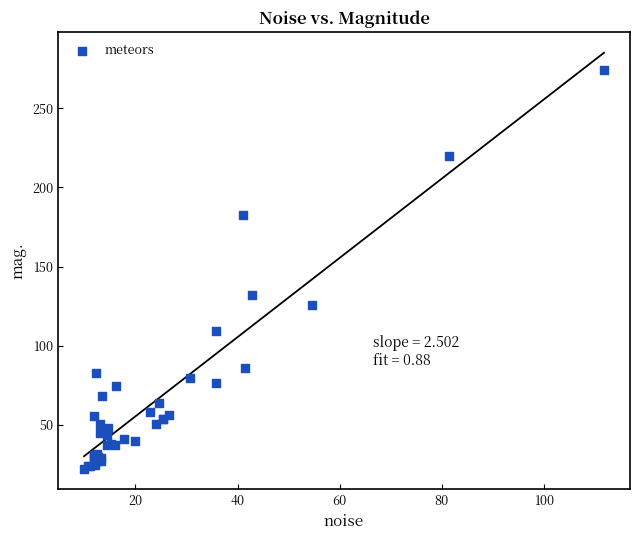

What Y value in the scatter plot is closest to 148?

132.2